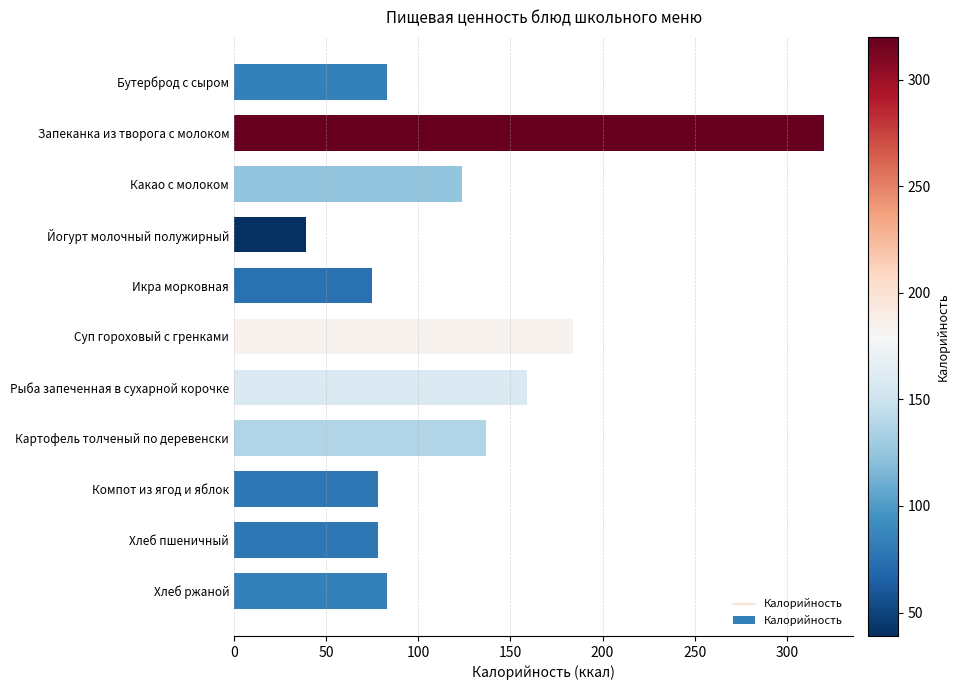

Read the value at Рыба запеченная в сухарной корочке.

159